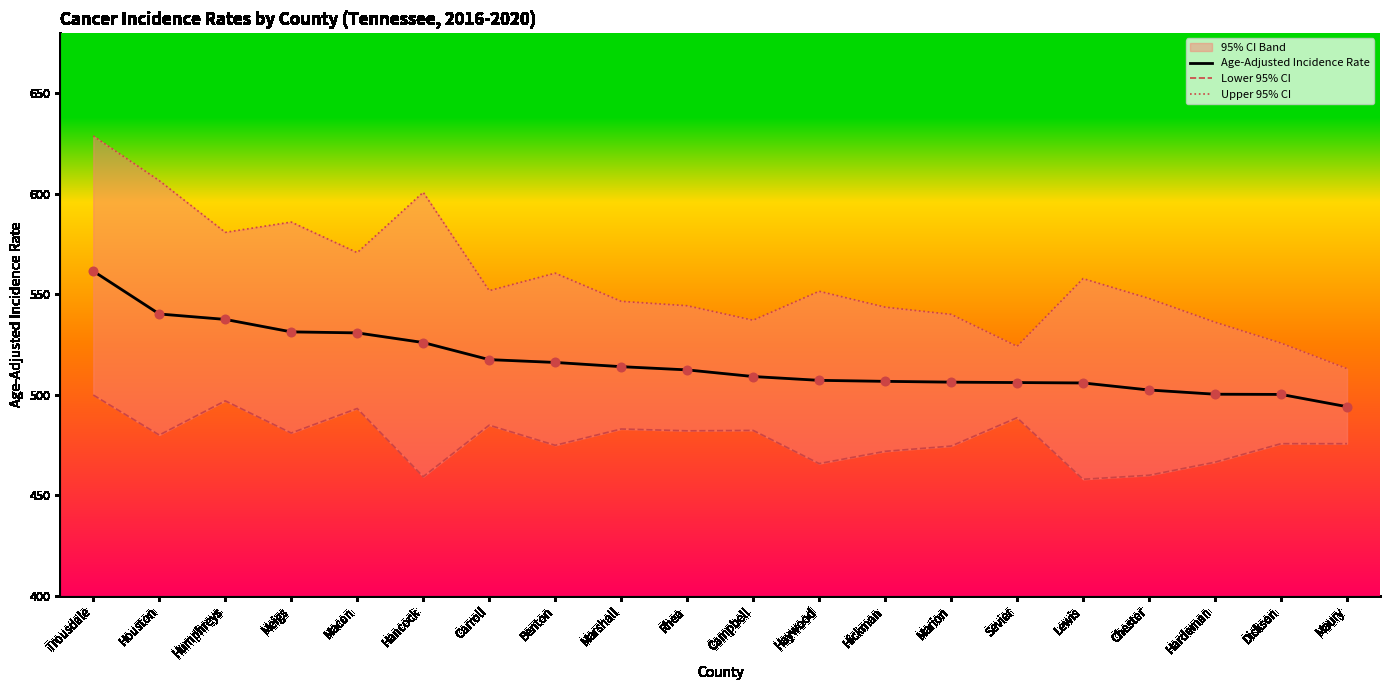

Is the value of Upper 95% CI at Humphreys greater than the value of Age-Adjusted Incidence Rate at Hickman?

Yes